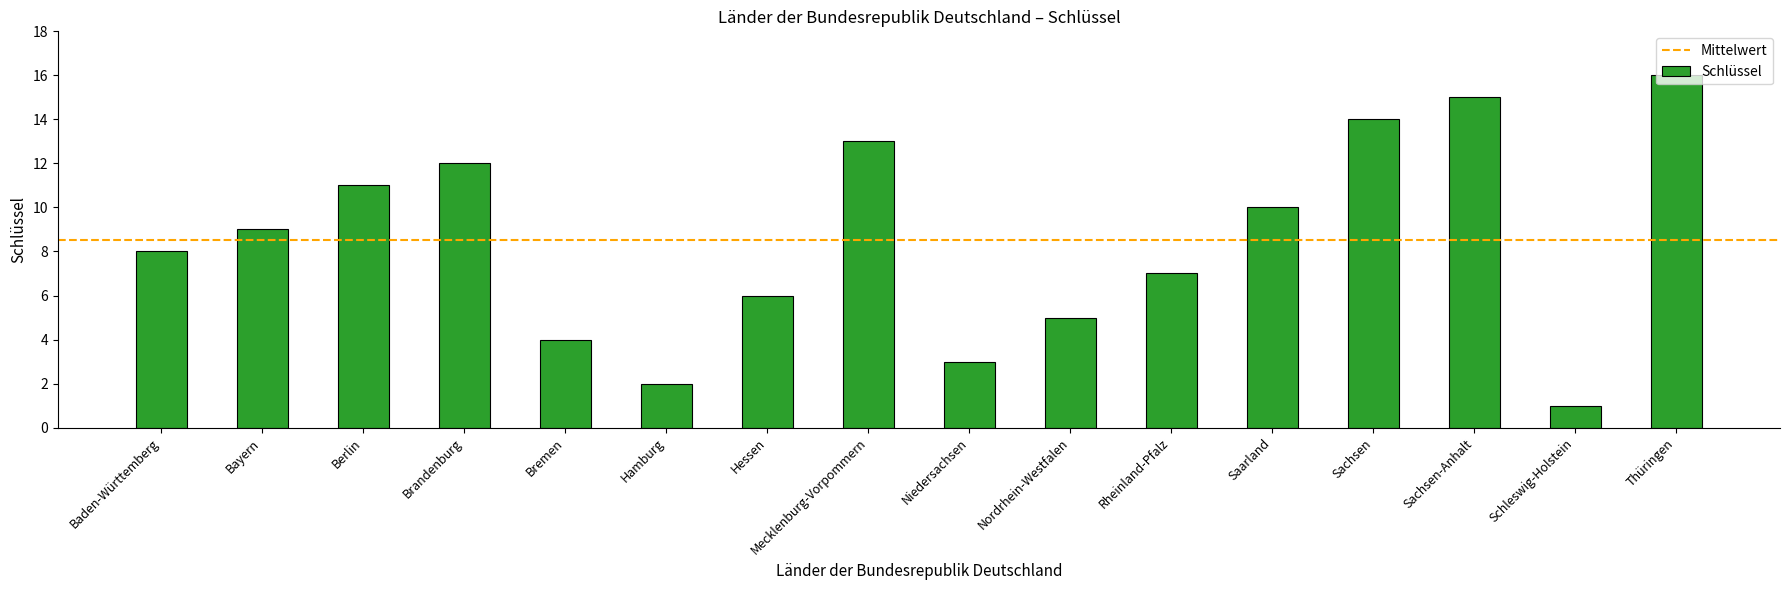

What is the label of the 2nd bar from the left?

Bayern